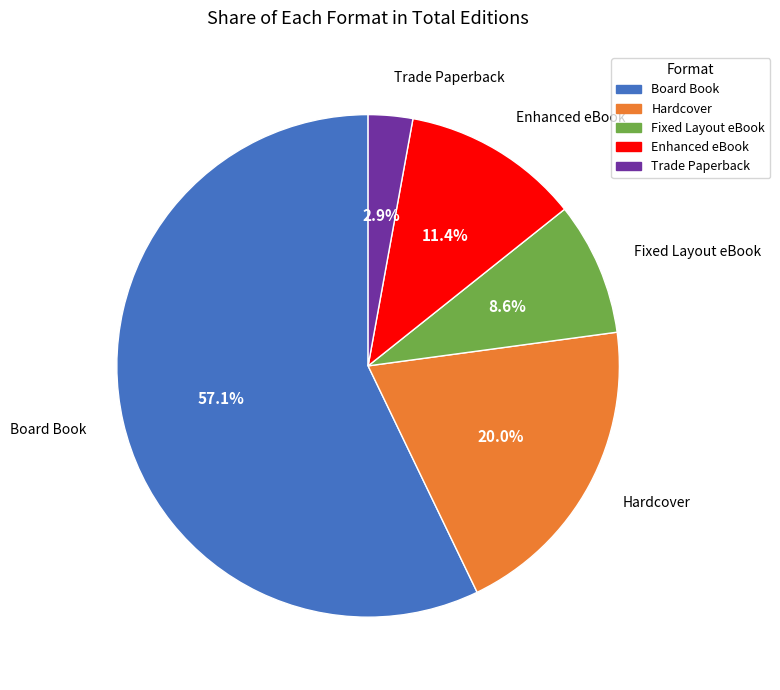

What percentage do Hardcover and Trade Paperback together represent?

22.9%